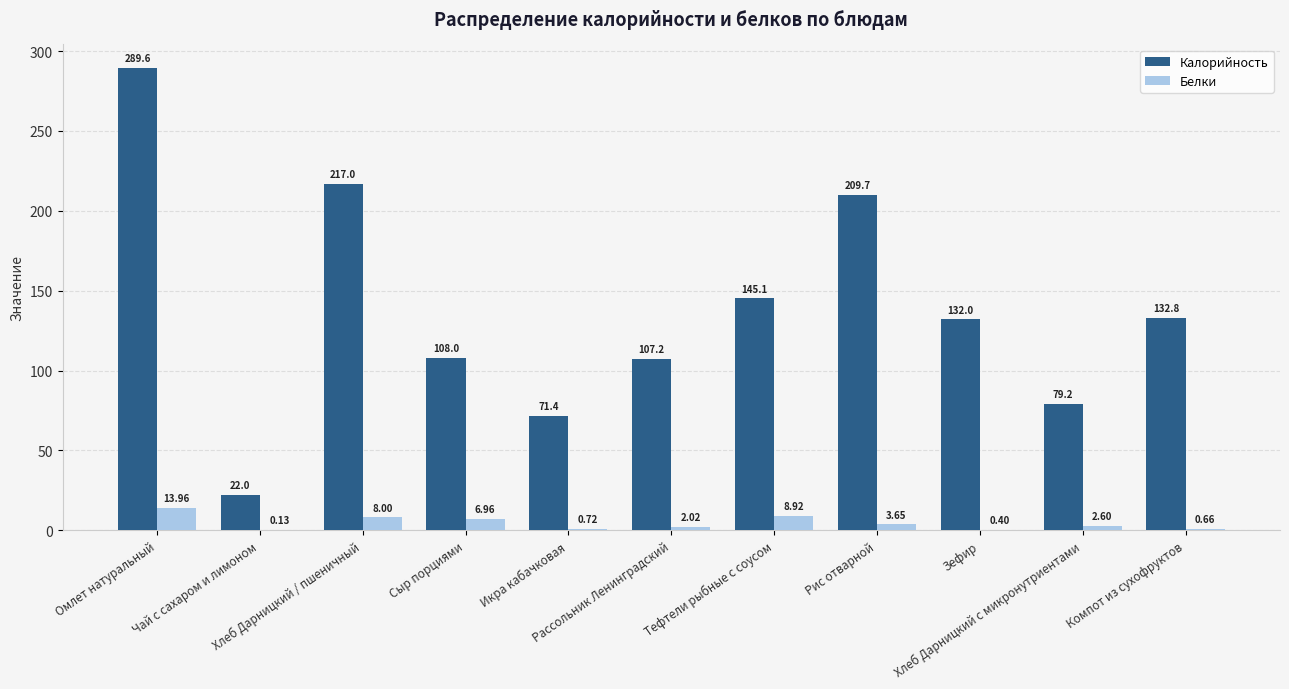

At which label does Белки reach its peak?

Омлет натуральный